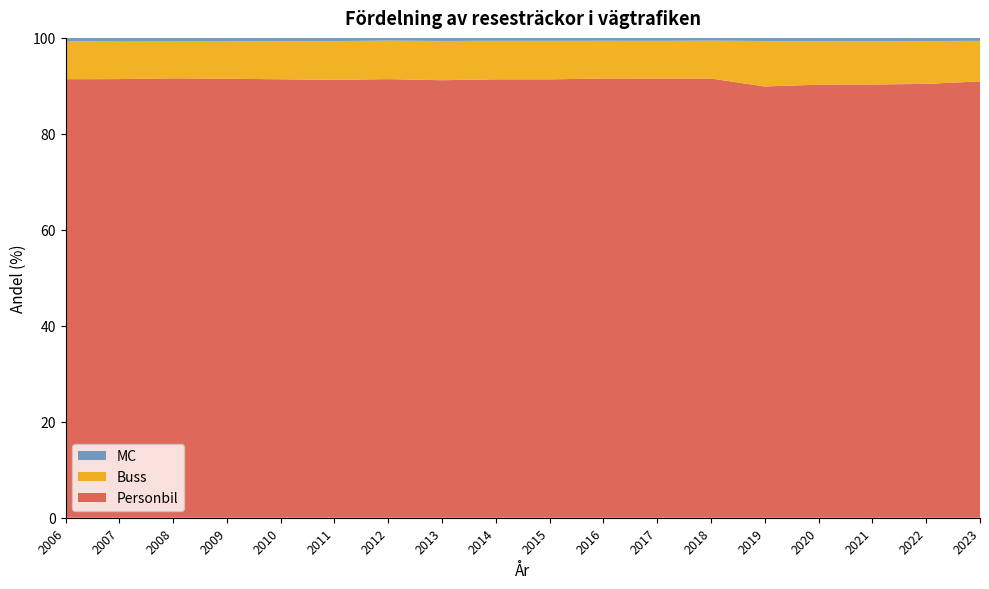

Reading left to right, transcribe all the data shown in this chart.

Personbil: 91.4	91.4	91.6	91.5	91.4	91.3	91.4	91.2	91.4	91.4	91.5	91.5	91.5	89.9	90.2	90.3	90.4	90.9
Buss: 7.9	7.8	7.7	7.8	7.9	8.1	8.0	8.2	8.0	8.0	7.9	7.9	7.9	9.5	9.0	9.0	8.9	8.4
MC: 0.7	0.8	0.8	0.8	0.7	0.7	0.6	0.6	0.6	0.6	0.6	0.6	0.6	0.7	0.7	0.8	0.7	0.6